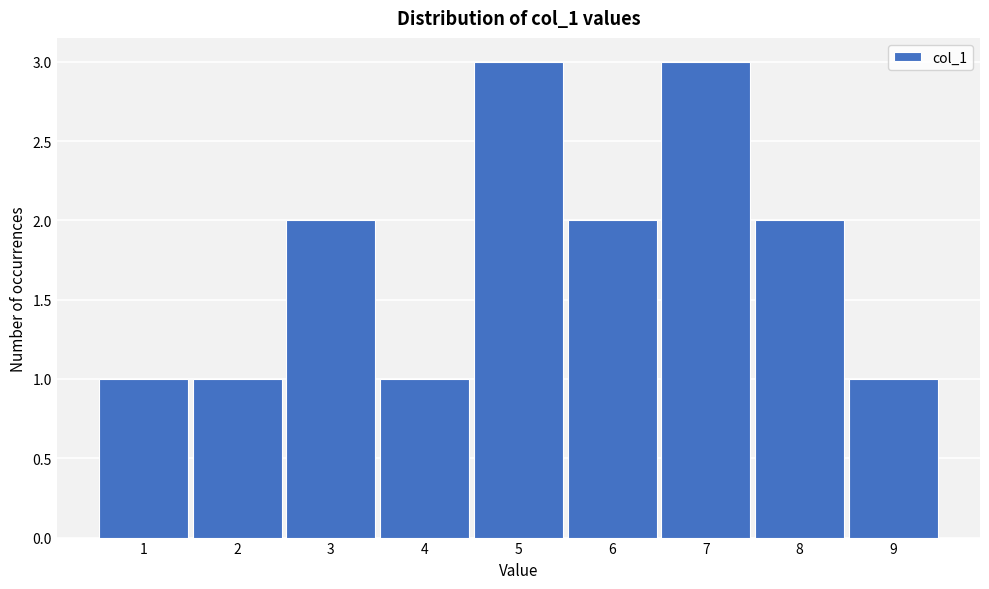

Reading left to right, extract all data points from this chart.

1	1	2	1	3	2	3	2	1